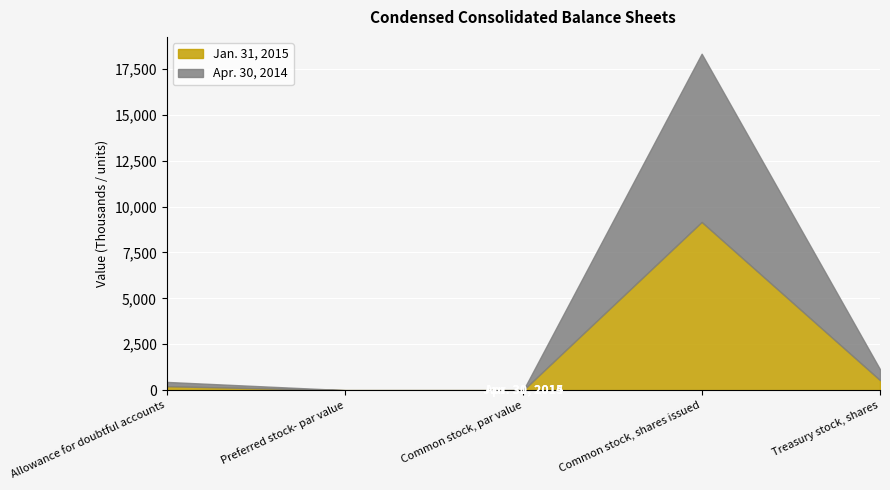

What is the lowest value of the Jan. 31, 2015 series?

1